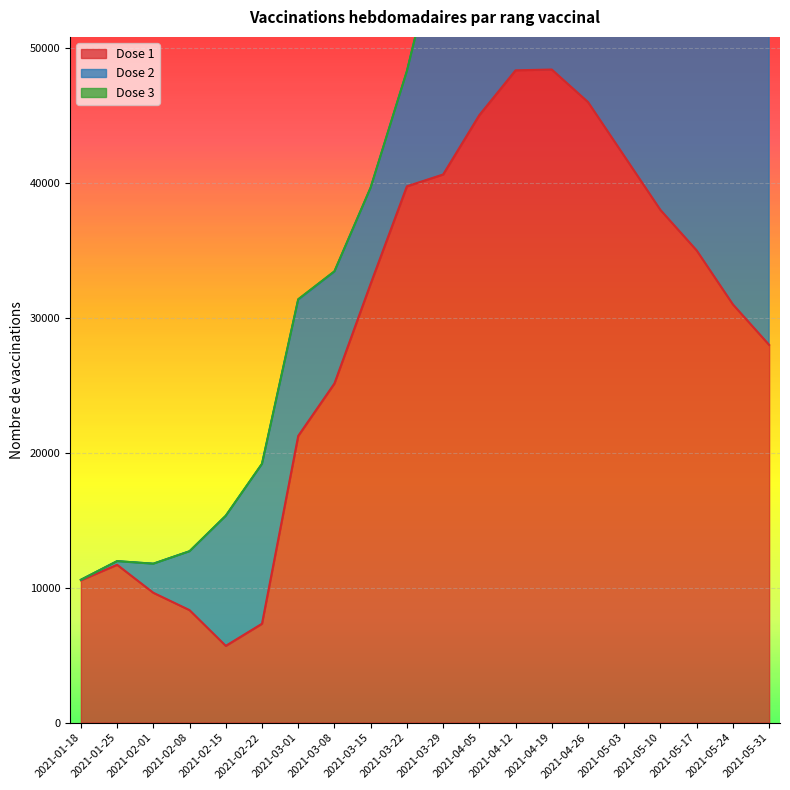

Which series has the largest range (max minus min)?

Dose 2